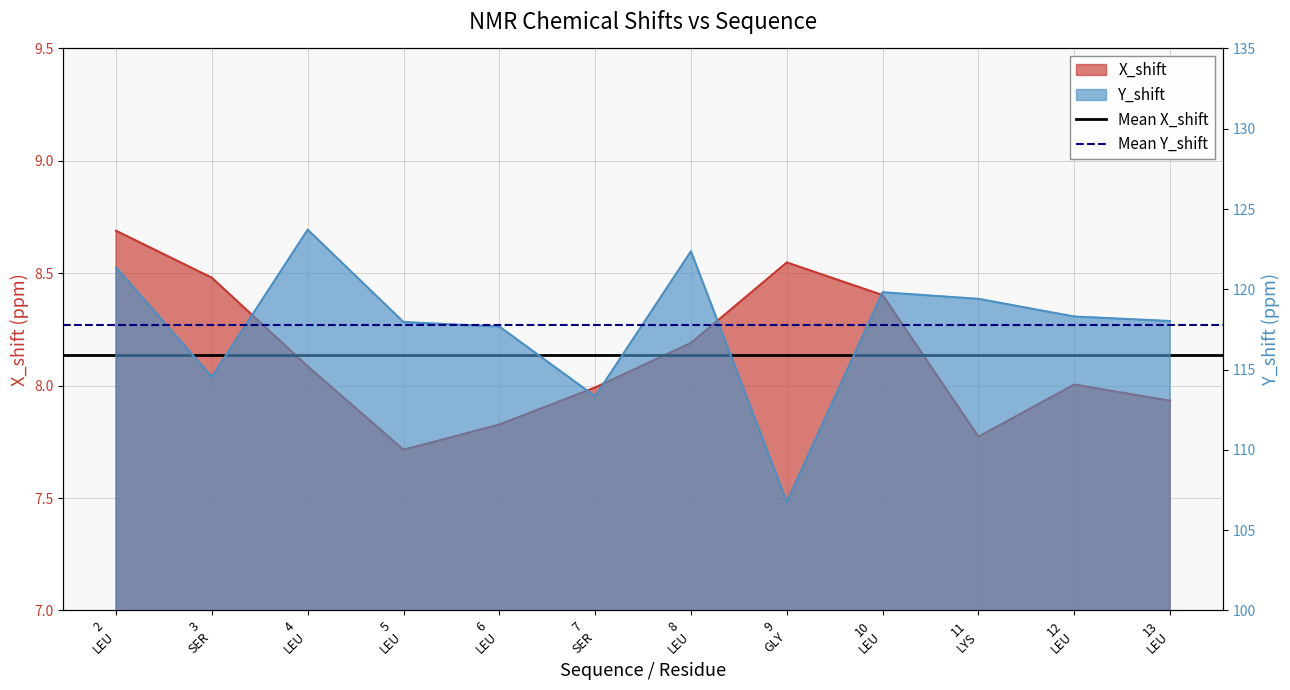

True or false: Mean X_shift has a value of 8.1 at 2
LEU.

True